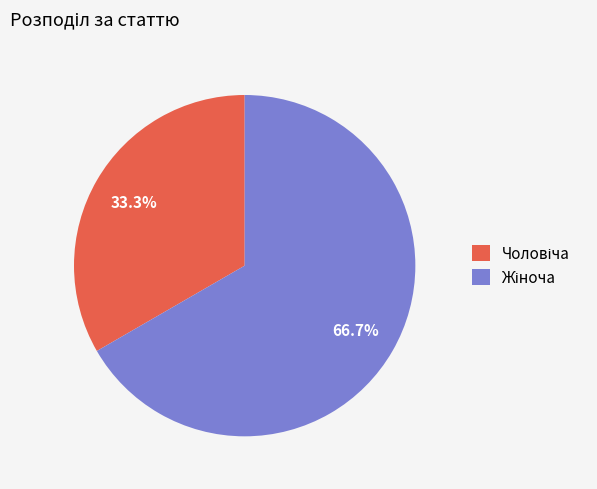

Is there any slice that represents more than half of the pie?

Yes